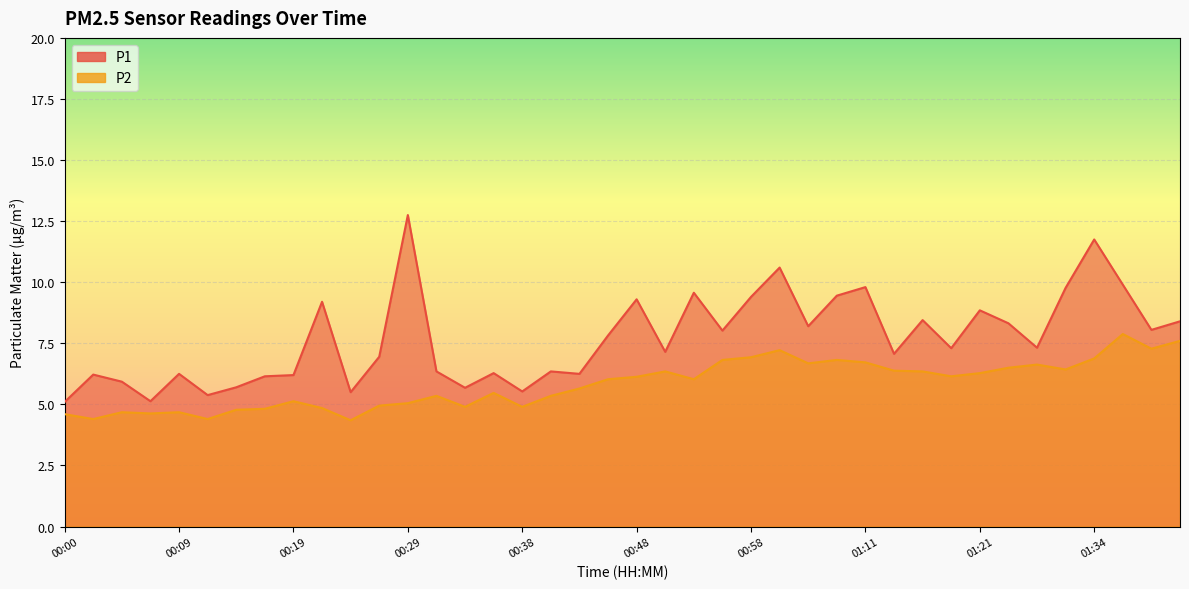

What position from the right is 01:05?

13